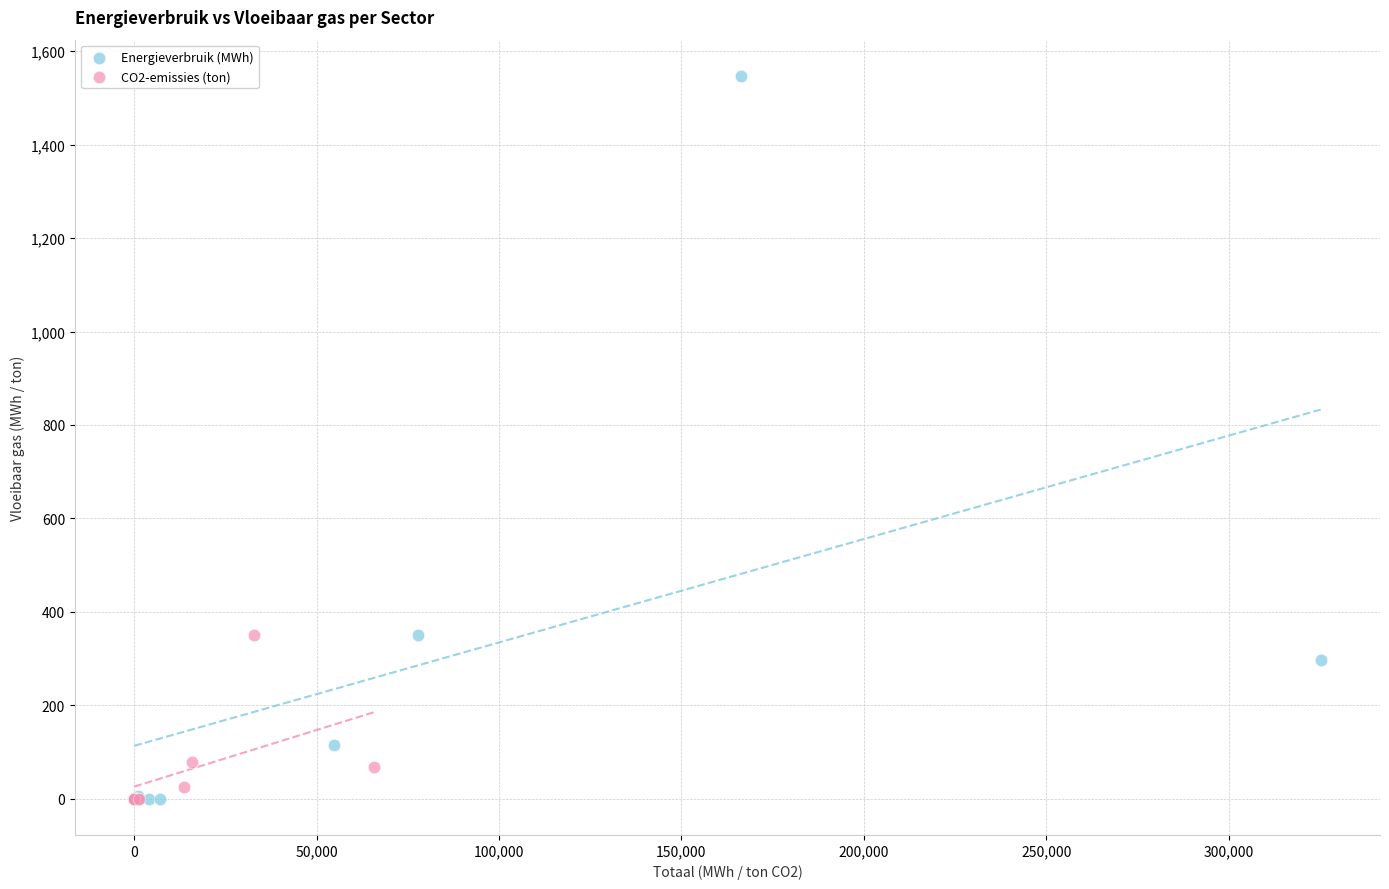

Which series contains the highest Y value?

Energieverbruik (MWh)